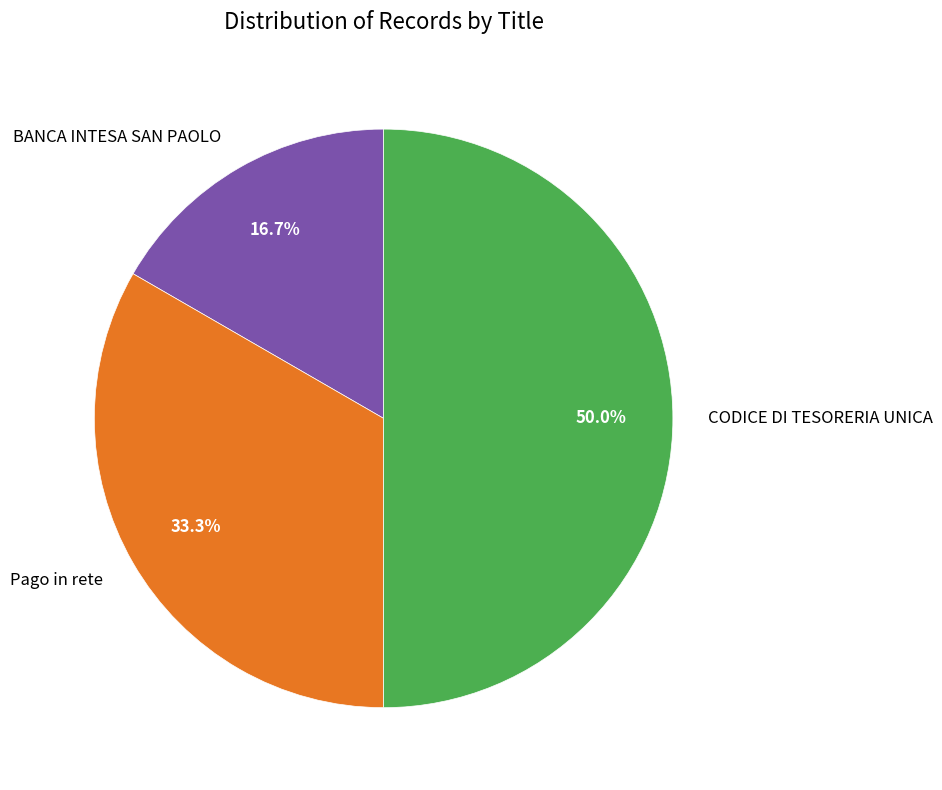

To the nearest percent, what percentage of the pie is BANCA INTESA SAN PAOLO?

17%